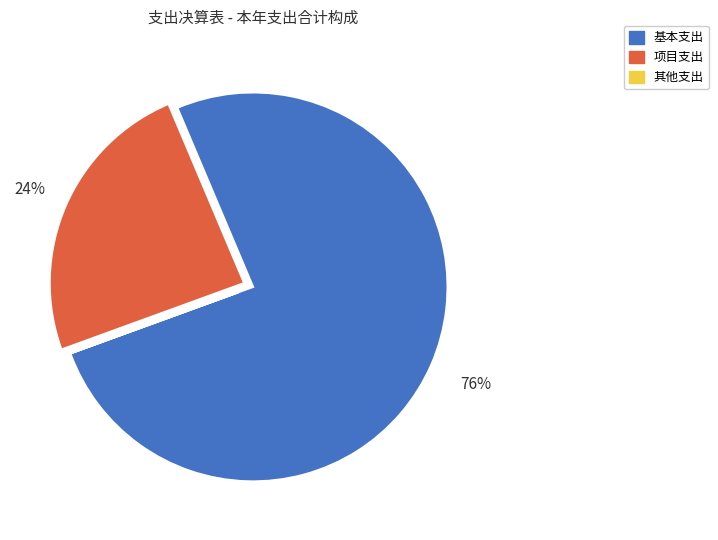

Does 基本支出 represent more than half of the total?

Yes